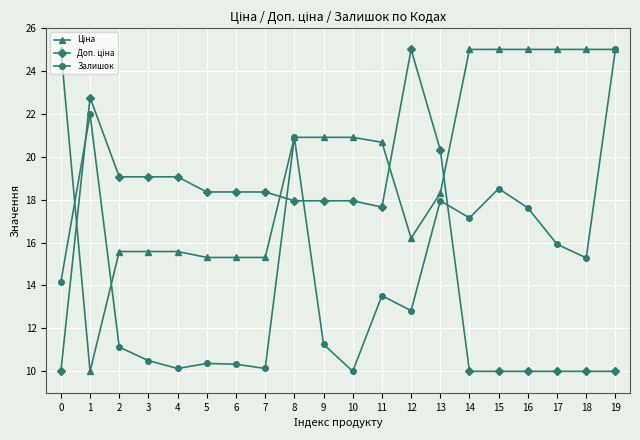

What is the difference between the highest and lowest values at 6?

8.0